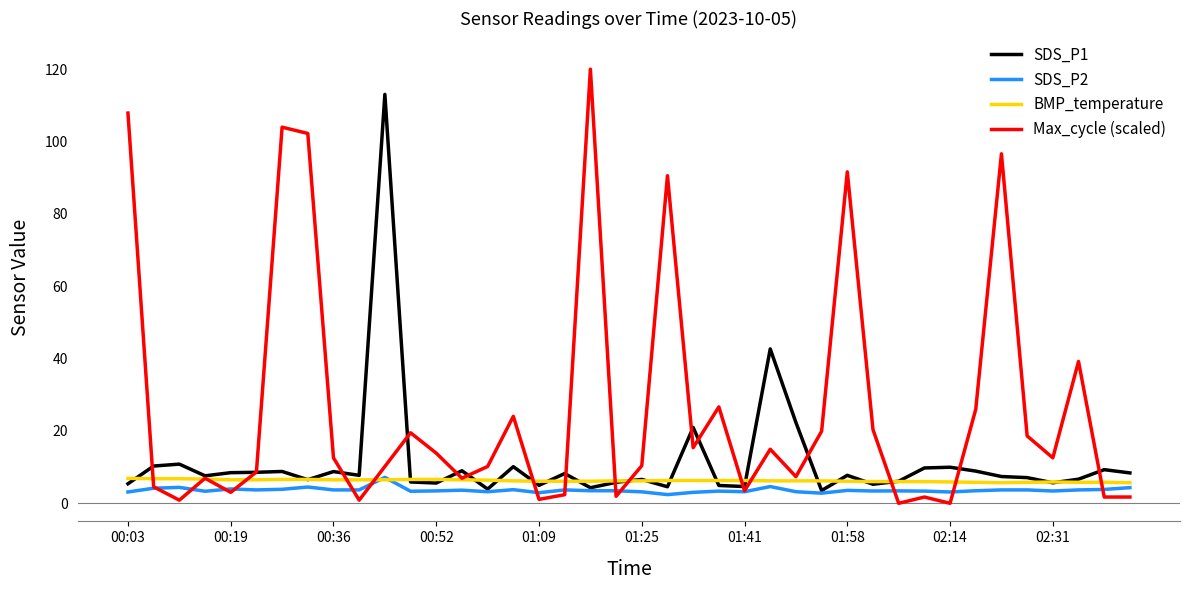

What is the maximum value for Max_cycle (scaled)?

120.0